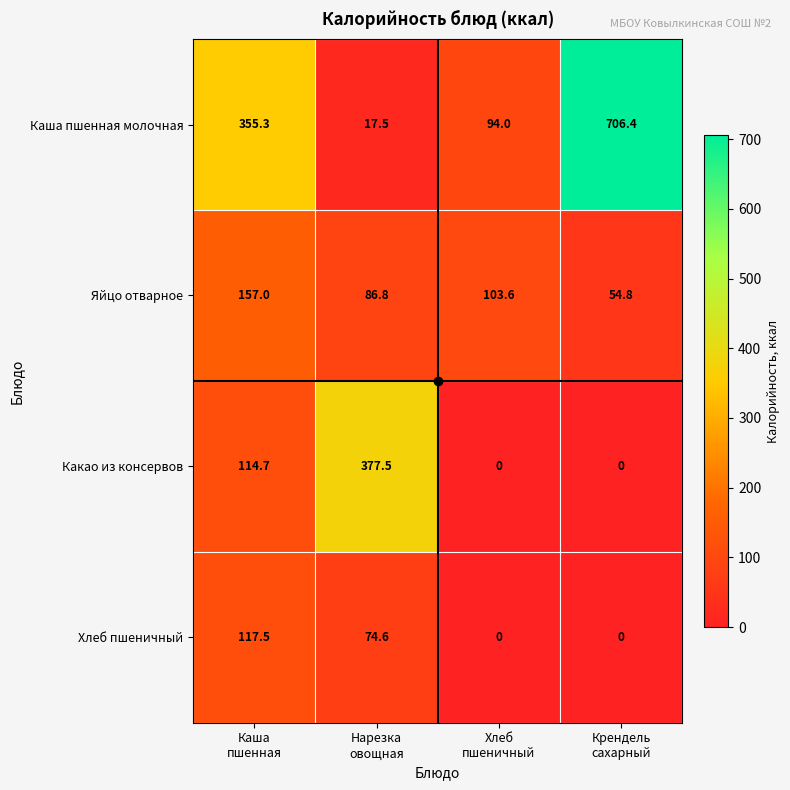

Which series has the largest range (max minus min)?

Каша пшенная молочная